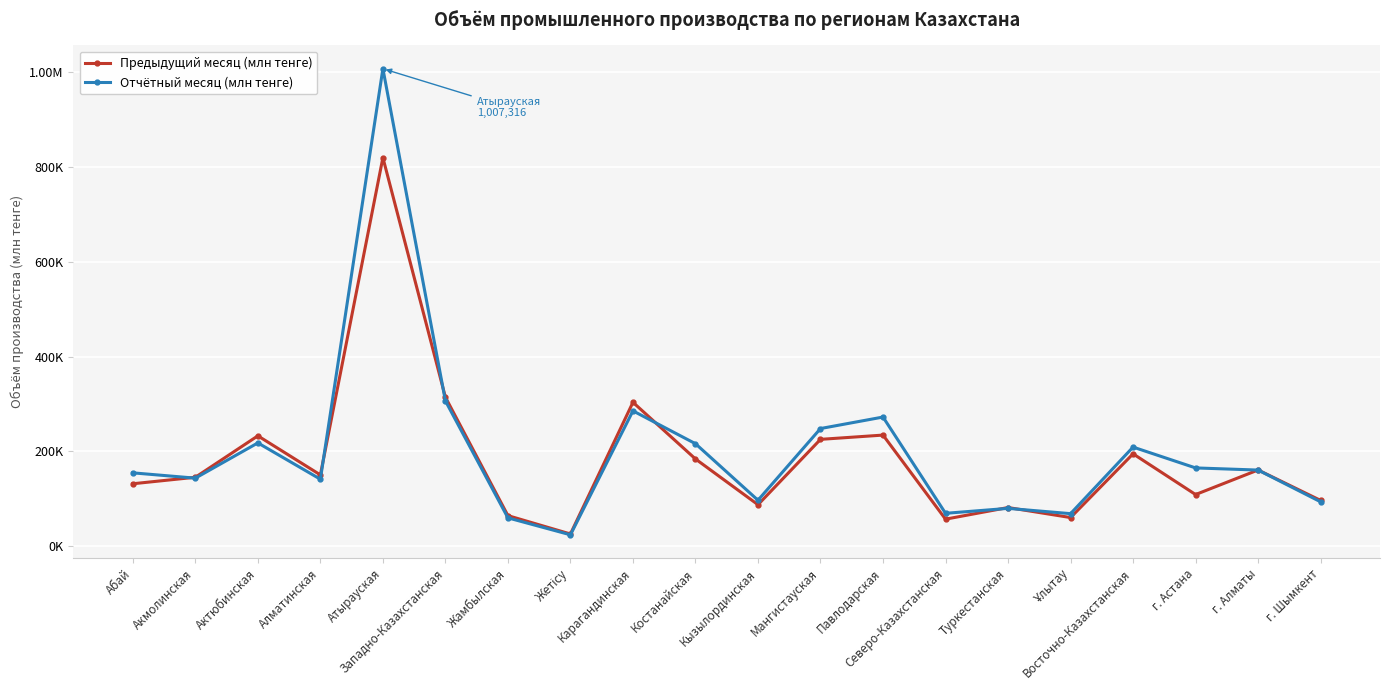

Rank the series at Костанайская from lowest to highest value.

Предыдущий месяц (млн тенге), Отчётный месяц (млн тенге)